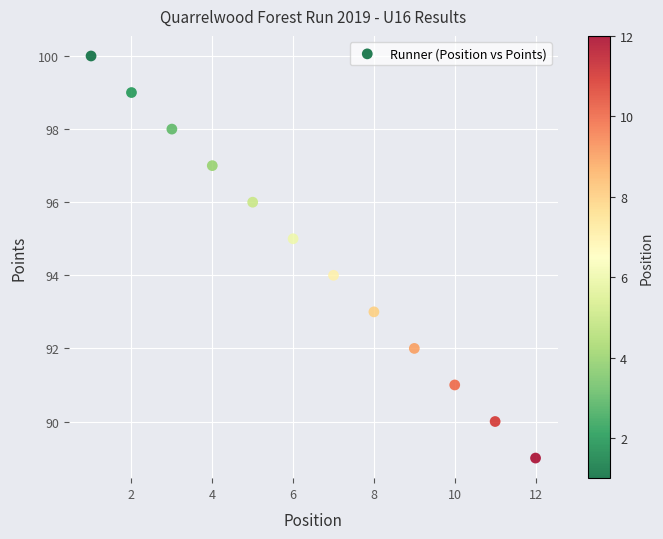

What is the range of X values (max minus min)?

11